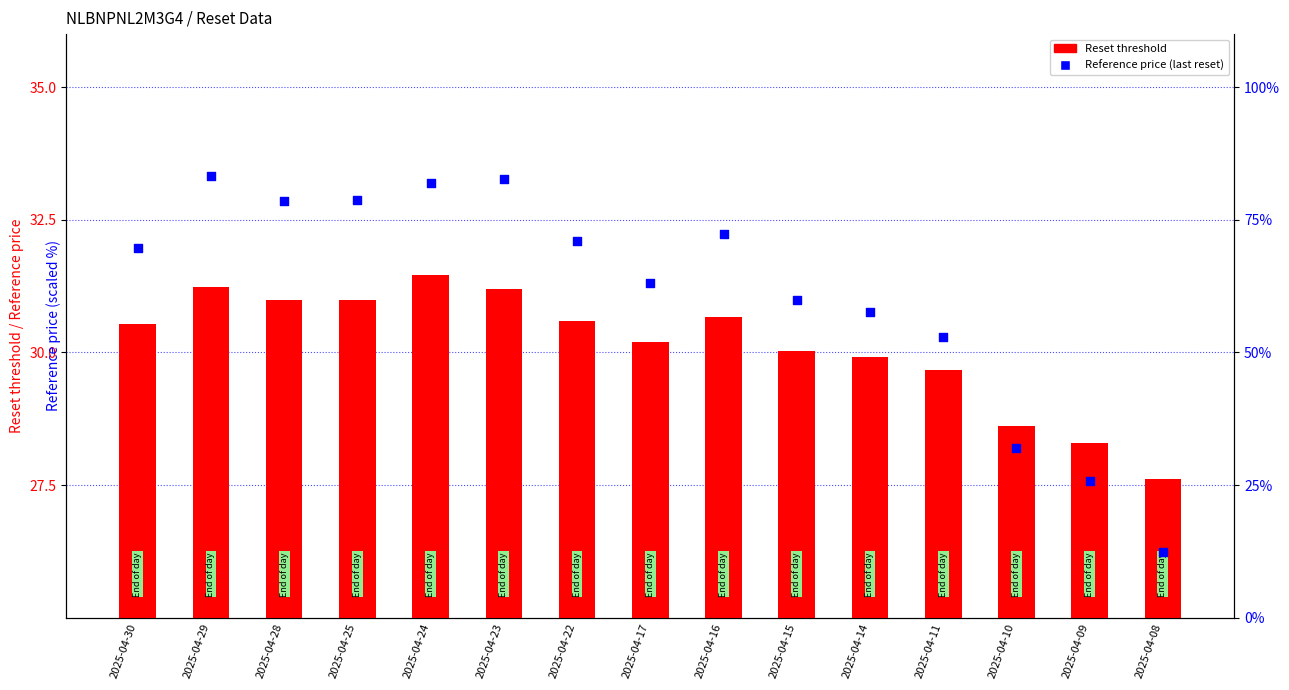

At which category is the sum across all series the highest?

2025-04-29